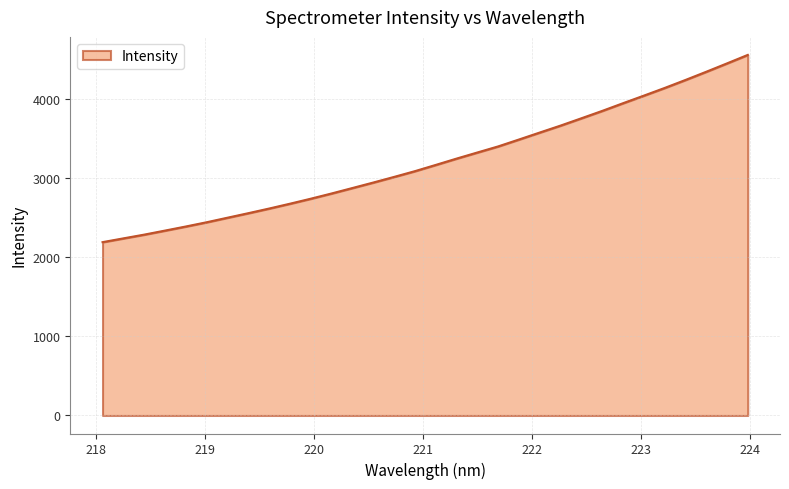

What is the greatest value displayed?

4558.5